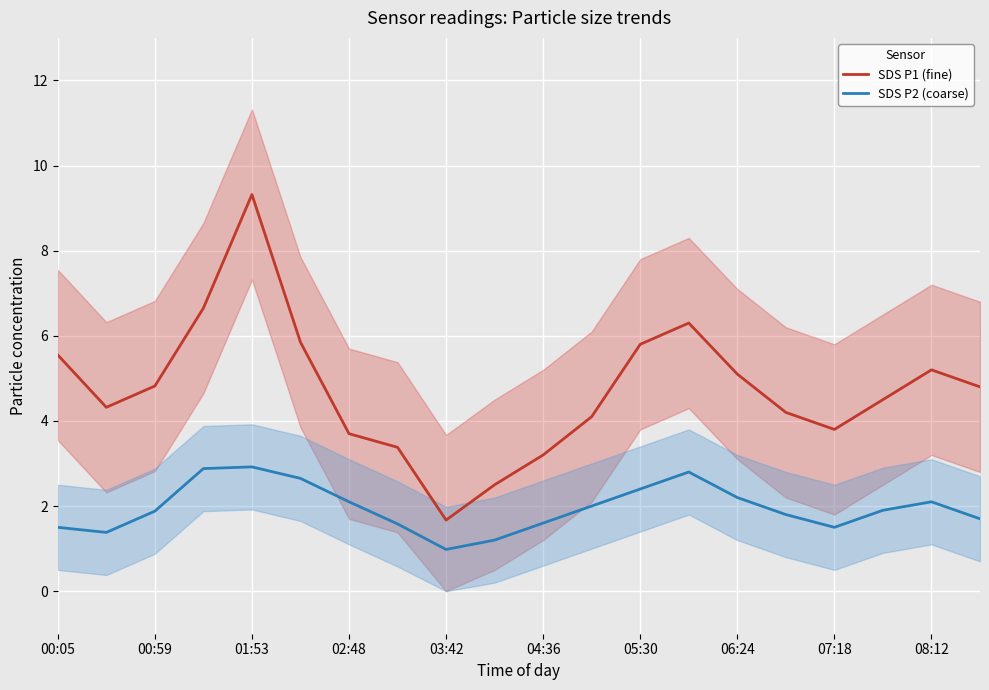

True or false: SDS P2 (coarse) and SDS P1 (fine) intersect in this chart.

False